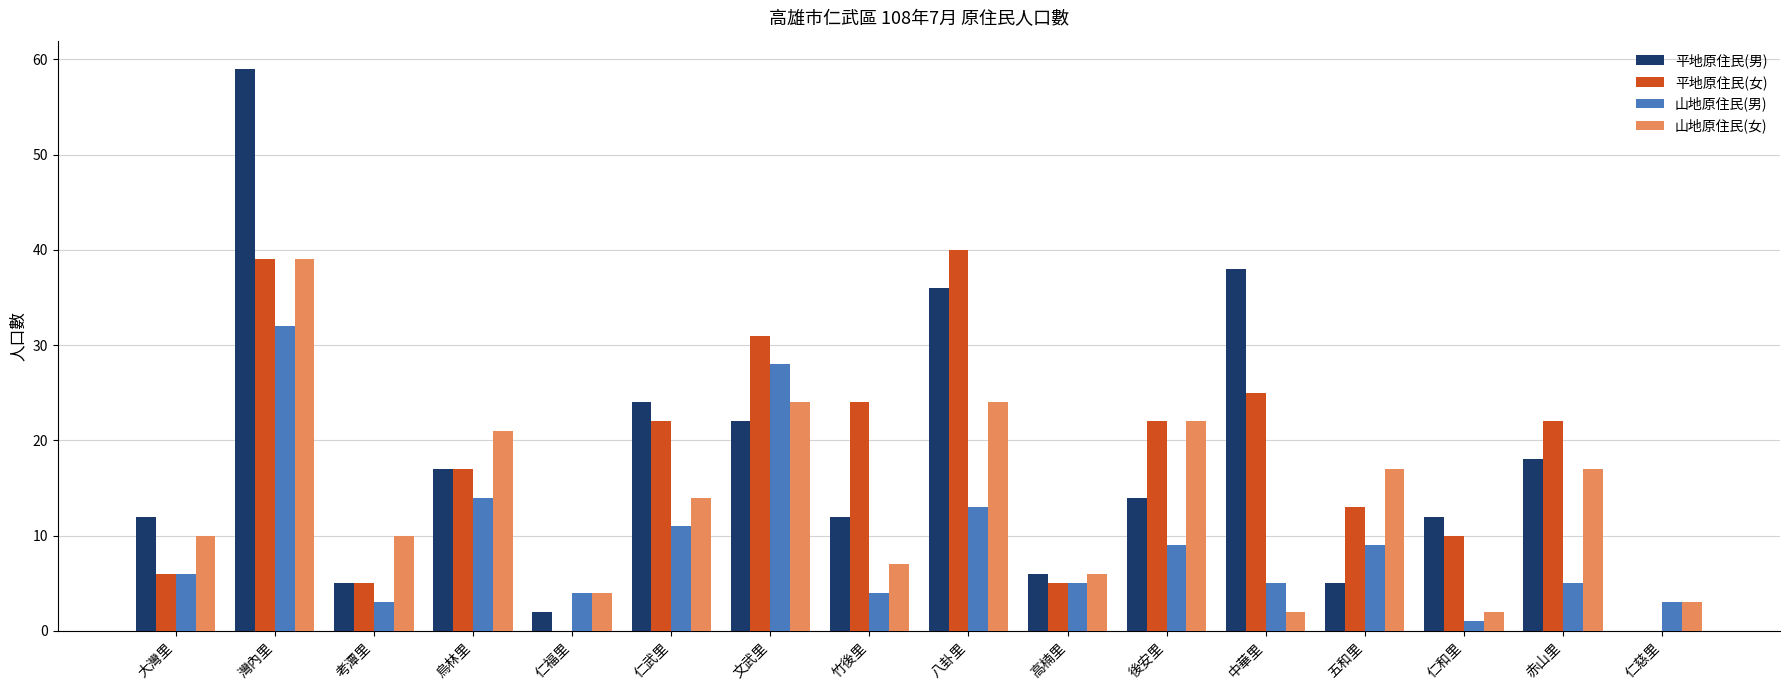

What is the total value across all series at 五和里?

44